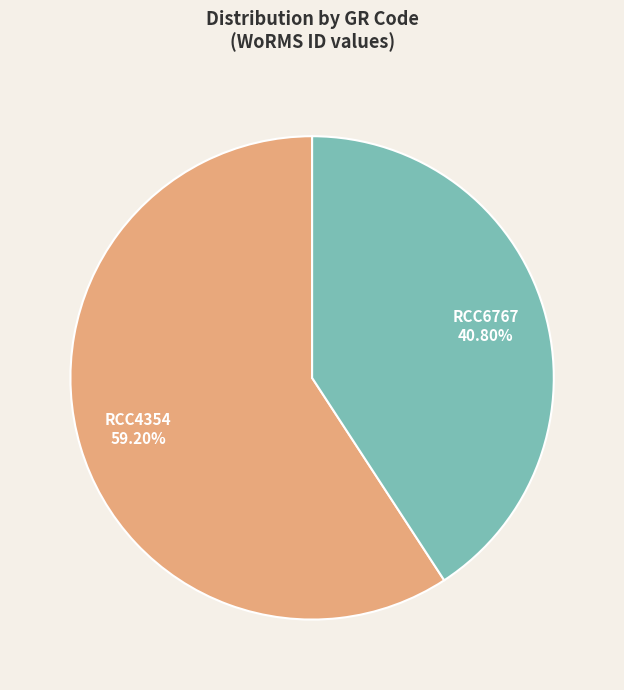

True or false: RCC4354 accounts for 59% of the total.

True